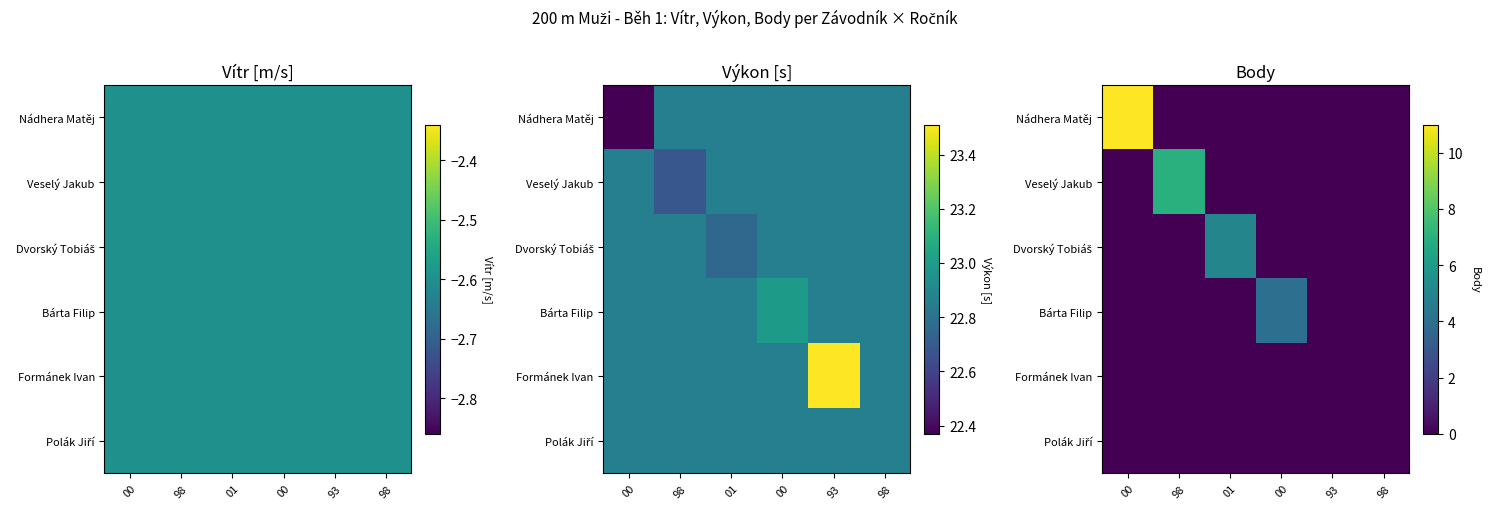

At 93, list the series in order from smallest to largest.

Nádhera Matěj, Veselý Jakub, Dvorský Tobiáš, Bárta Filip, Formánek Ivan, Polák Jiří